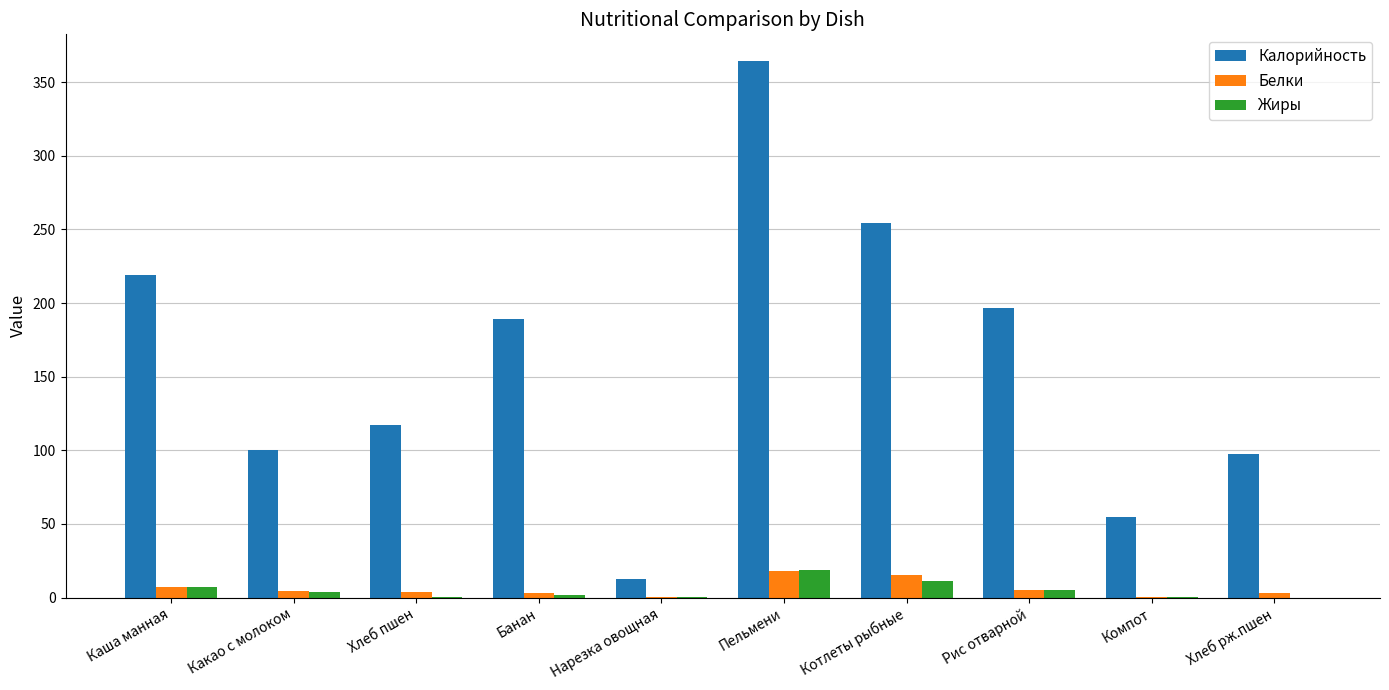

True or false: Белки has a value of 15.3 at Котлеты рыбные.

True